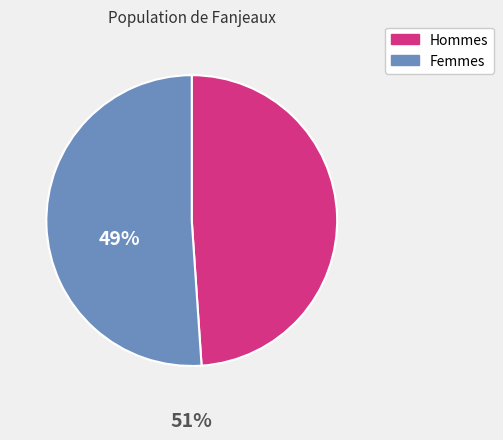

Is there any slice that represents more than half of the pie?

Yes